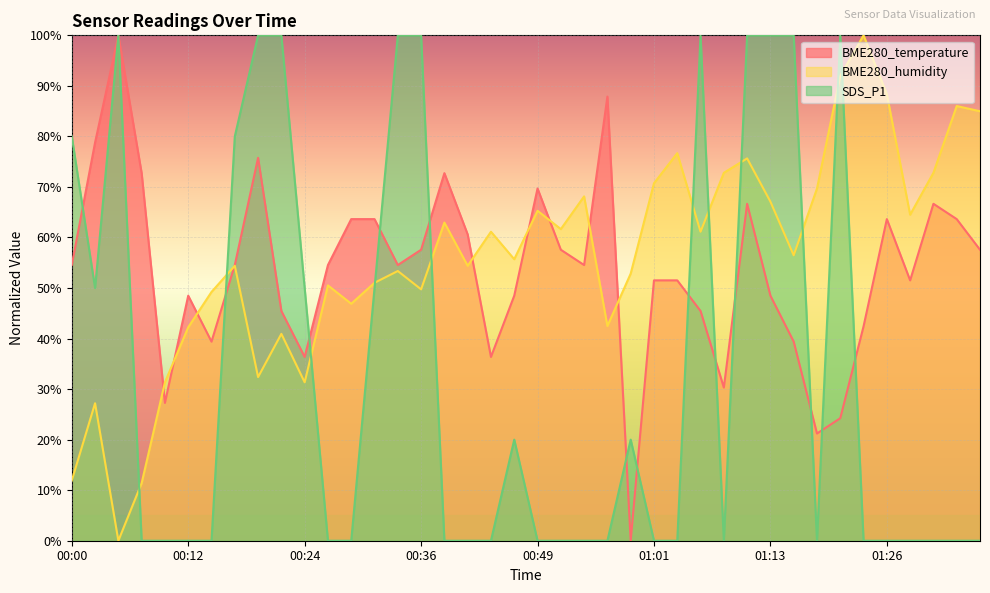

How many categories are shown in the chart?

40